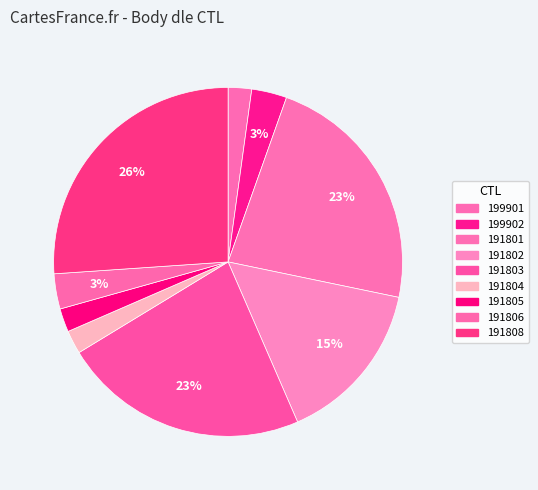

Is it true that 191802 is 15% of the pie?

True